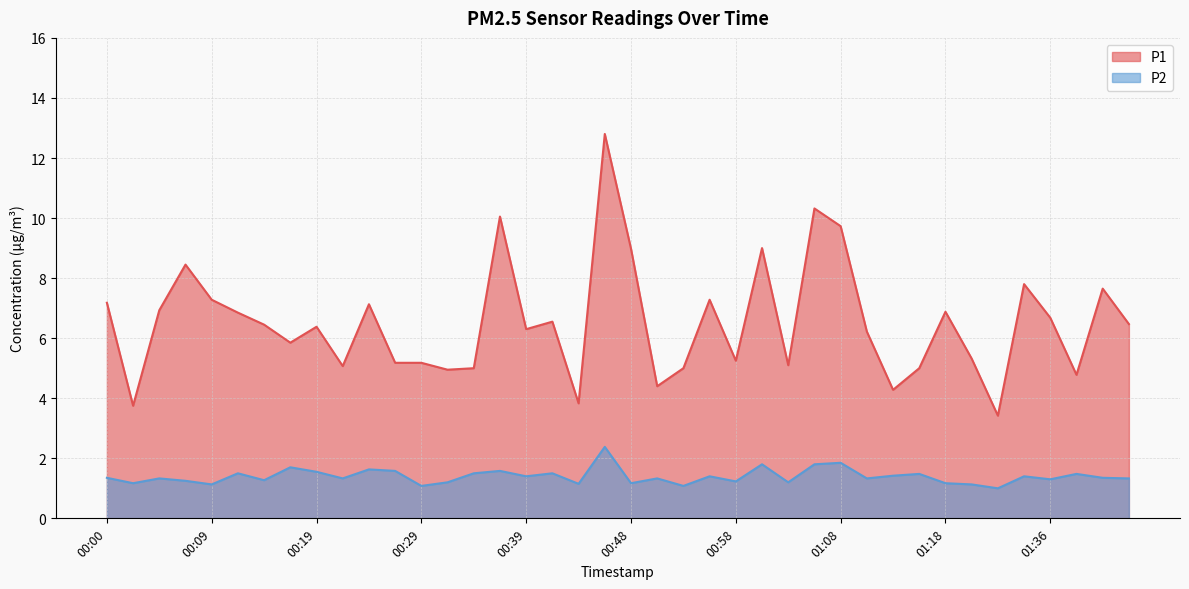

Is it true that P2 equals 0.7 at 01:38?

False